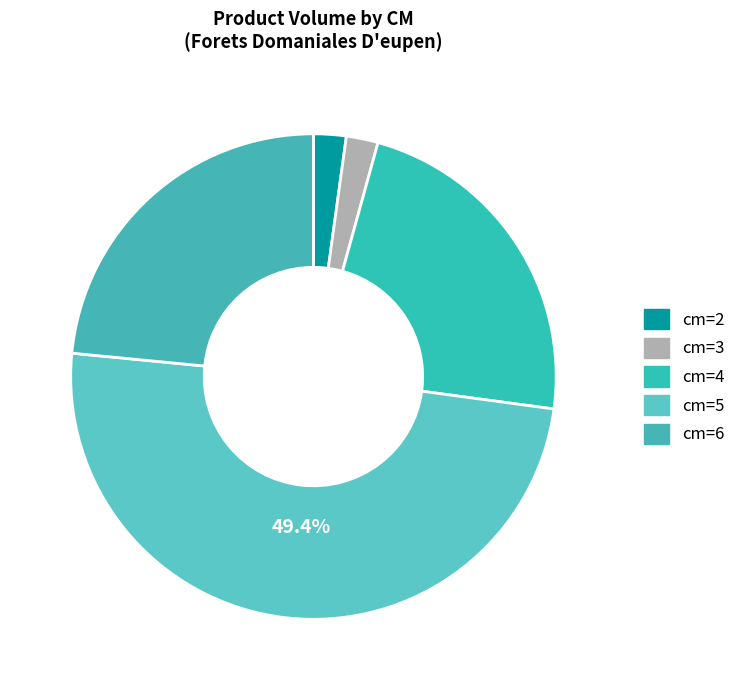

Rank the categories by value from lowest to highest.

3, 2, 4, 6, 5